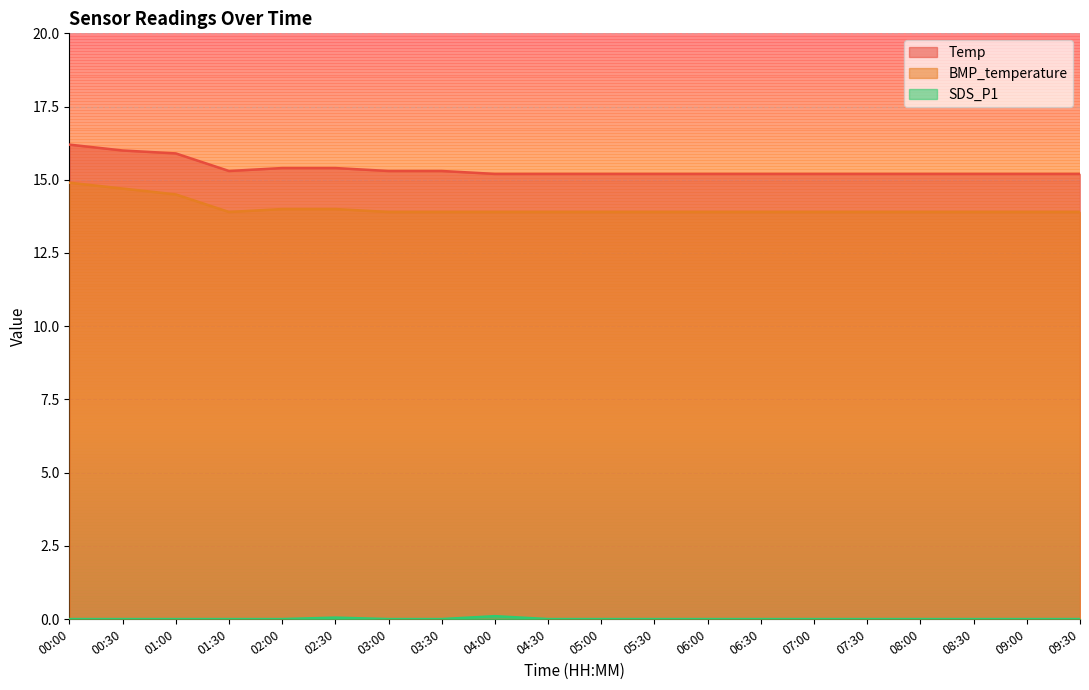

Rank the categories by Temp value from lowest to highest.

04:00, 04:30, 05:00, 05:30, 06:00, 06:30, 07:00, 07:30, 08:00, 08:30, 09:00, 09:30, 01:30, 03:00, 03:30, 02:00, 02:30, 01:00, 00:30, 00:00